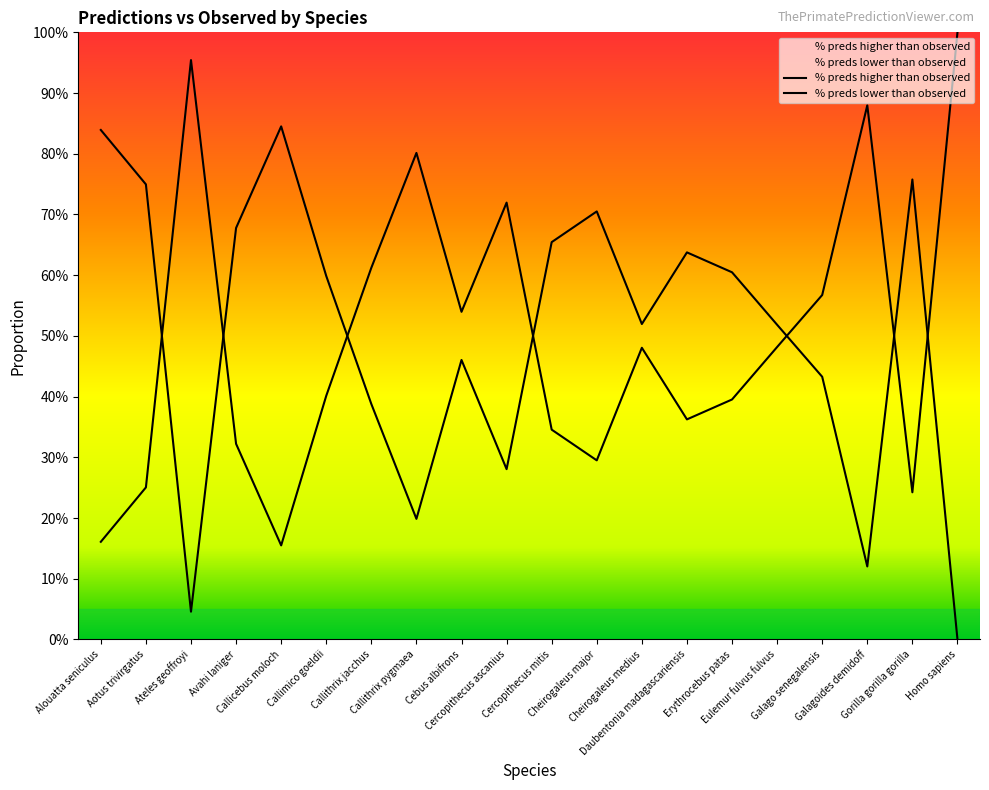

What is the difference between the second highest and second lowest values in the % preds lower than observed series?

0.8